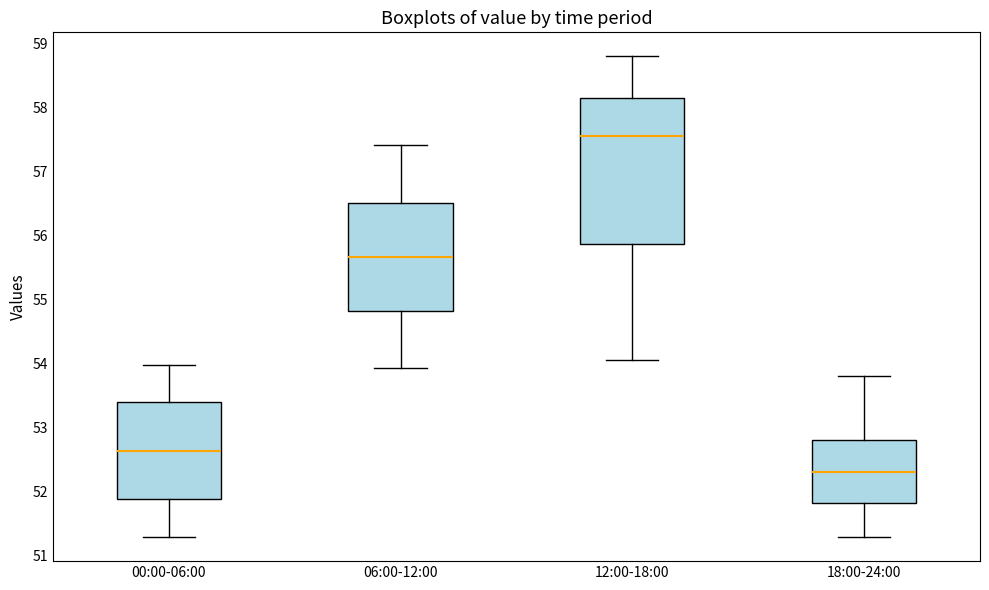

Where is the lower edge of the box for 12:00-18:00 on the y-axis? The values are not printed on the chart, so give them approximately, as read against the axis.

55.9